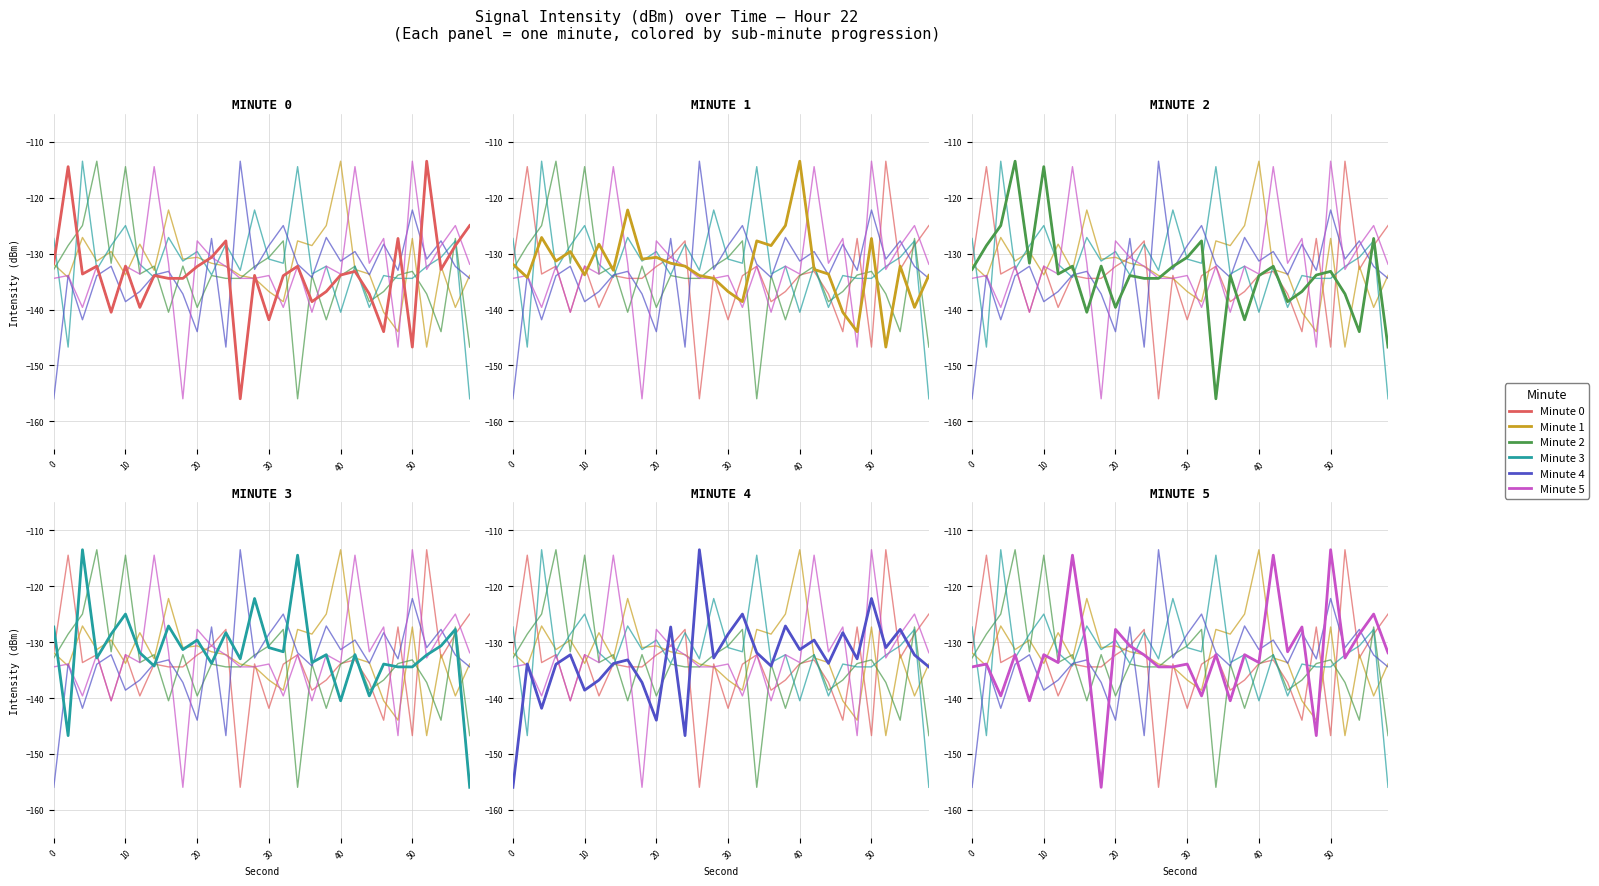

Is it true that min4 equals -57.5 at 16?

False